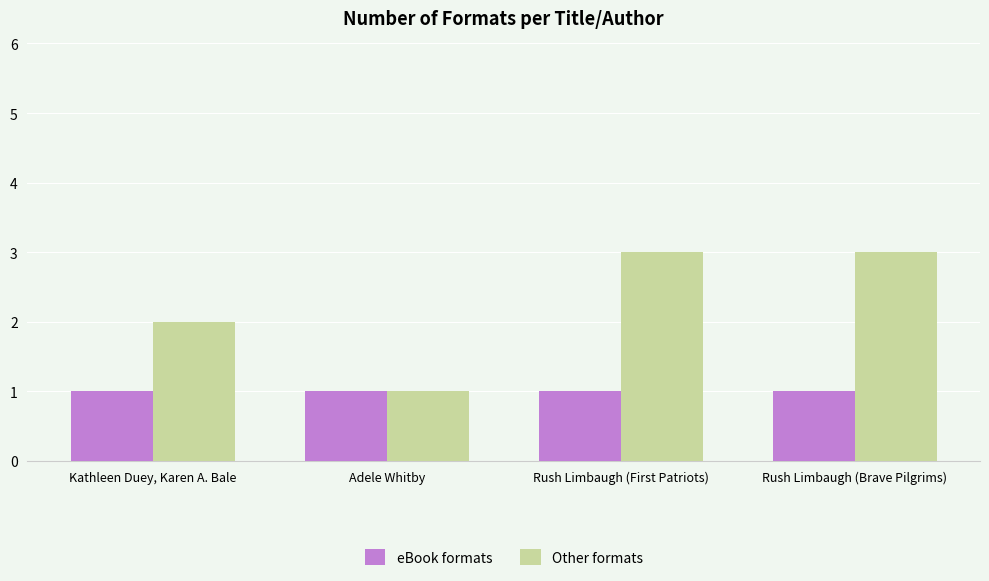

What value does the Other formats series have at Rush Limbaugh (Brave Pilgrims)?

3